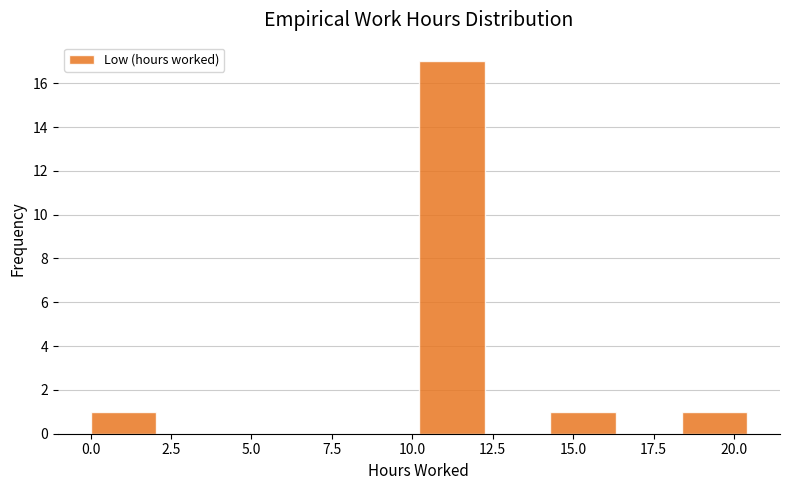

Reading left to right, transcribe this chart: for each bar, give the range it covers on the x-axis and its height. Neither the bar edges nor the heights are printed on the chart, so give them approximately, as read against the axes.

0.0 to 2.0: 1
2.0 to 4.0: 0
4.0 to 6.0: 0
6.0 to 8.0: 0
8.0 to 10.0: 0
10.0 to 12.0: 17
12.0 to 14.5: 0
14.5 to 16.5: 1
16.5 to 18.5: 0
18.5 to 20.5: 1